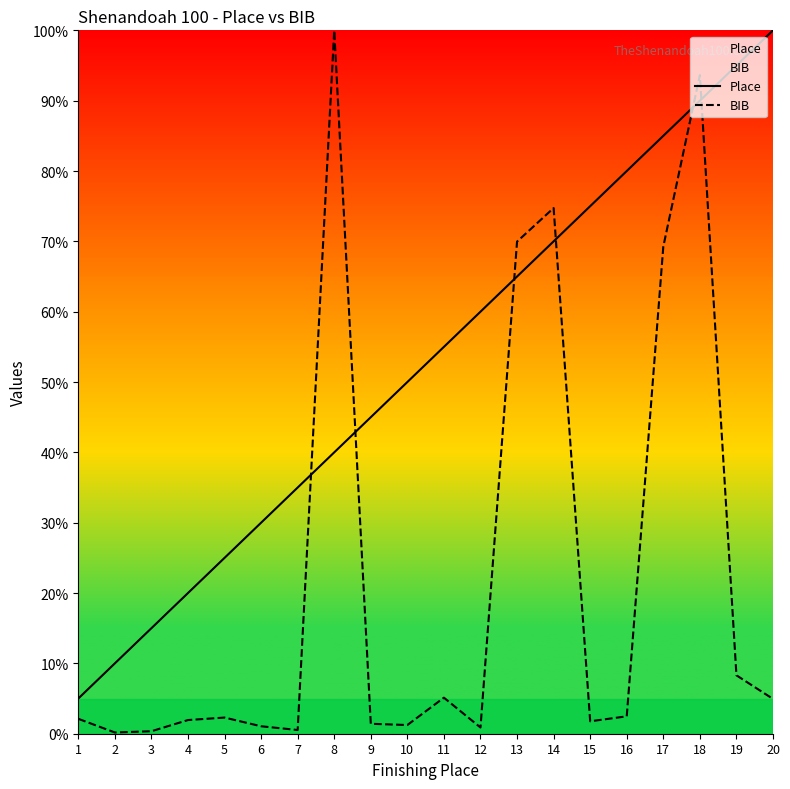

Is the value of Place at 20 greater than the value of BIB at 2?

Yes